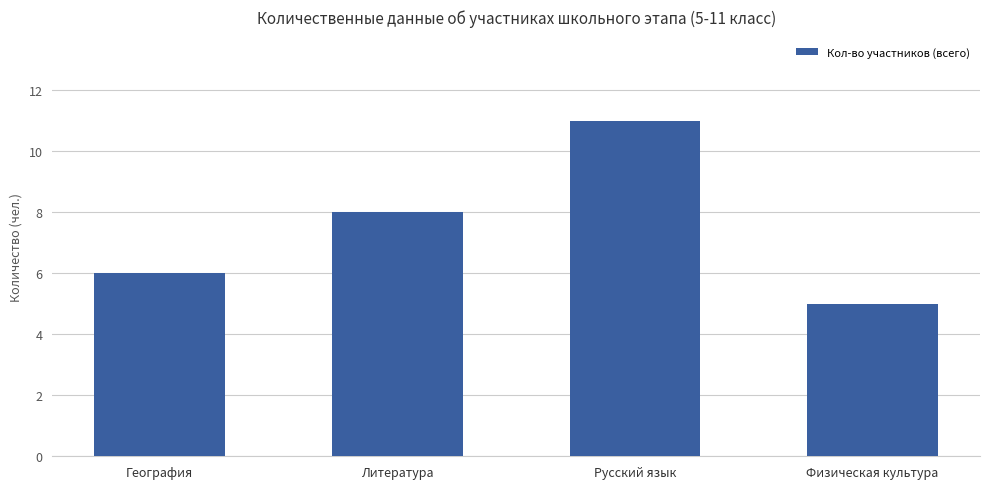

Is it true that the value at Физическая культура is 8?

False